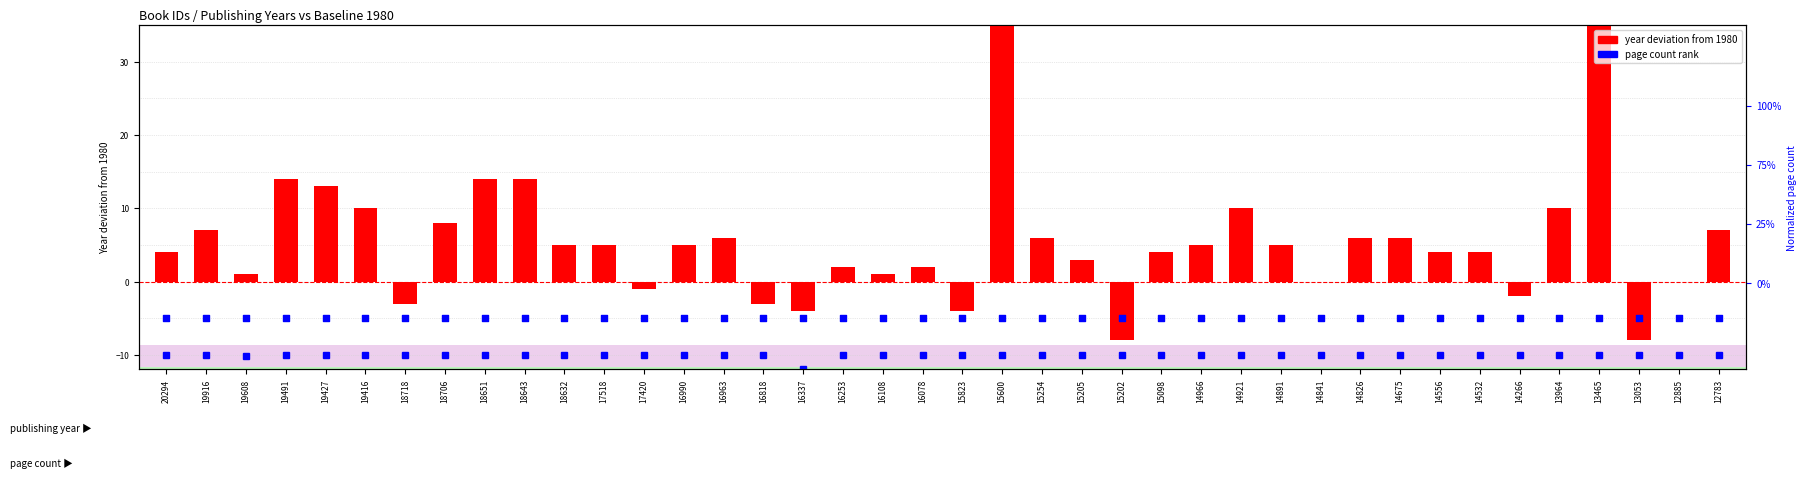

At which category is the sum across all series the highest?

15600